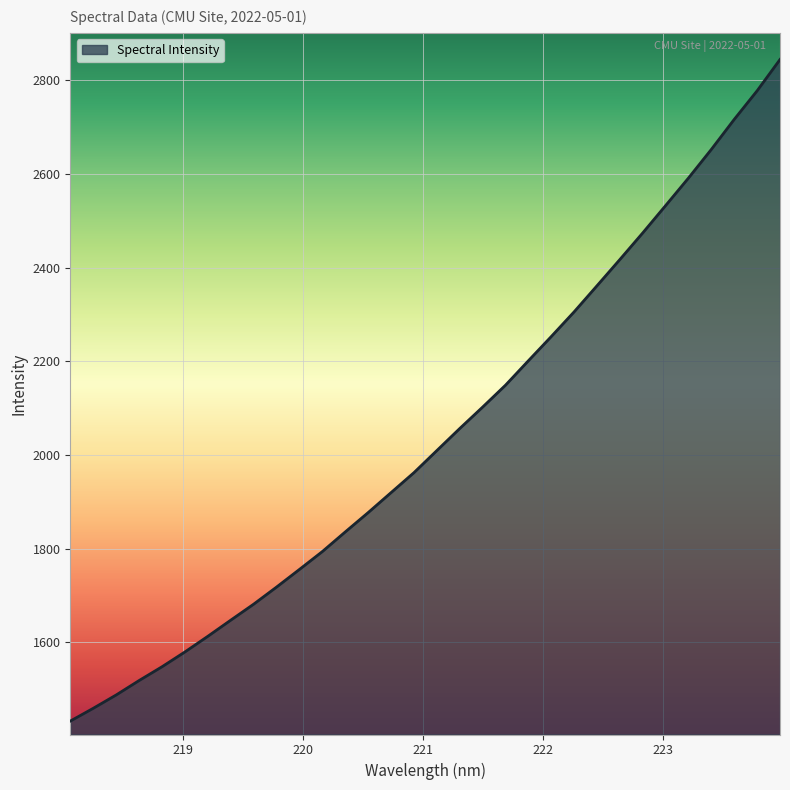

What is the maximum value shown in the chart?

2844.8